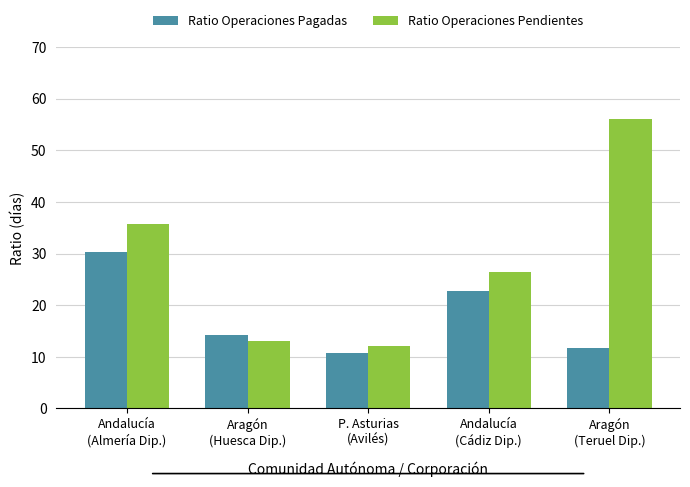

Reading right to left, what are all the values shown in this chart?

Ratio Operaciones Pagadas: Aragón
(Teruel Dip.)=11.6	Andalucía
(Cádiz Dip.)=22.8	P. Asturias
(Avilés)=10.8	Aragón
(Huesca Dip.)=14.2	Andalucía
(Almería Dip.)=30.4
Ratio Operaciones Pendientes: Aragón
(Teruel Dip.)=56.1	Andalucía
(Cádiz Dip.)=26.4	P. Asturias
(Avilés)=12.1	Aragón
(Huesca Dip.)=13.1	Andalucía
(Almería Dip.)=35.6